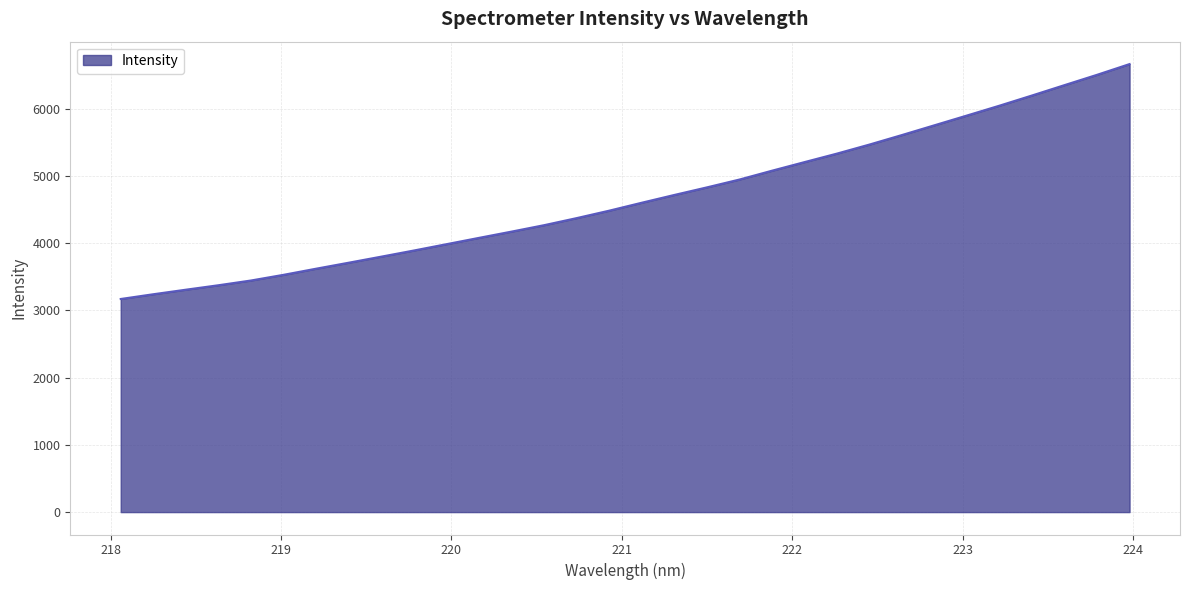

What is the difference between the maximum and minimum values?

3492.6